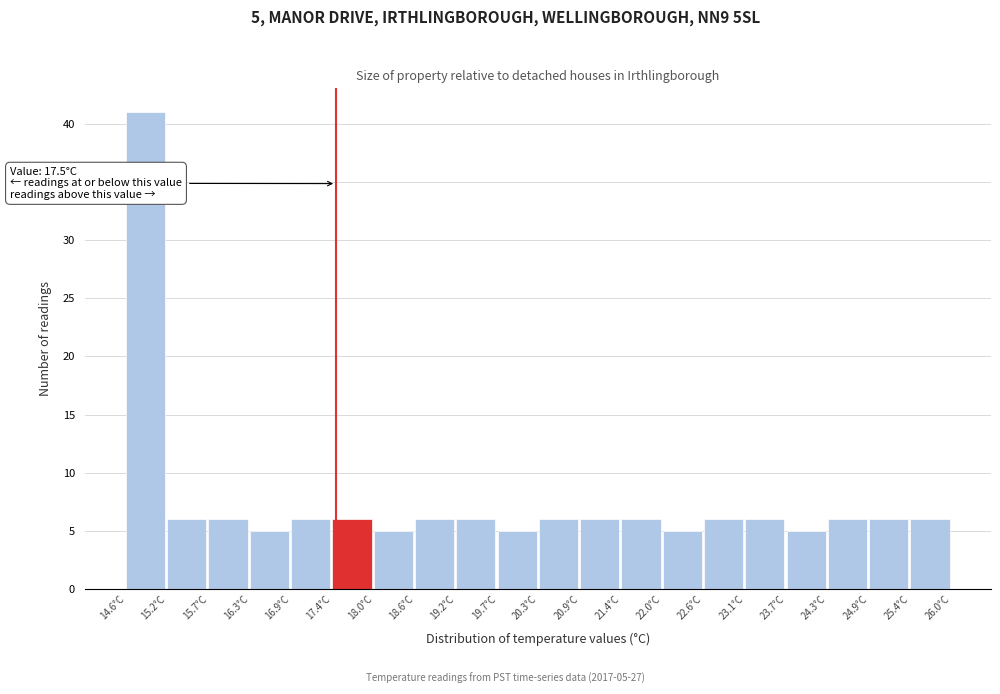

Which range on the x-axis has the tallest bar?

14.60 to 15.17